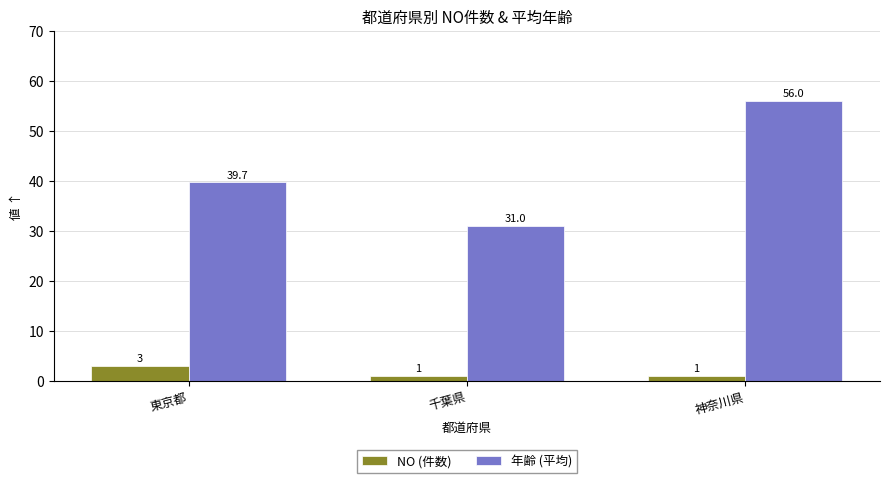

What is the label of the 1st bar from the left?

東京都